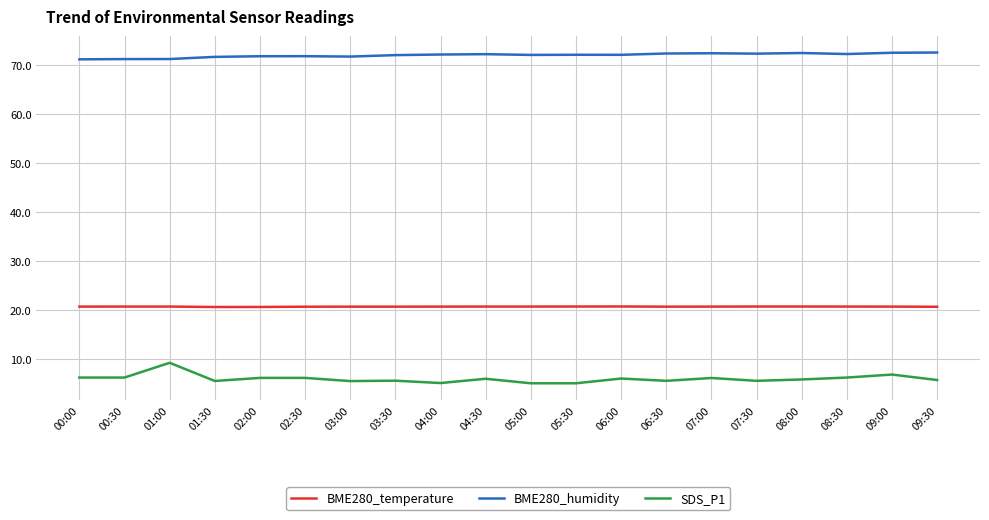

Is it true that BME280_humidity equals 72.1 at 05:30?

True